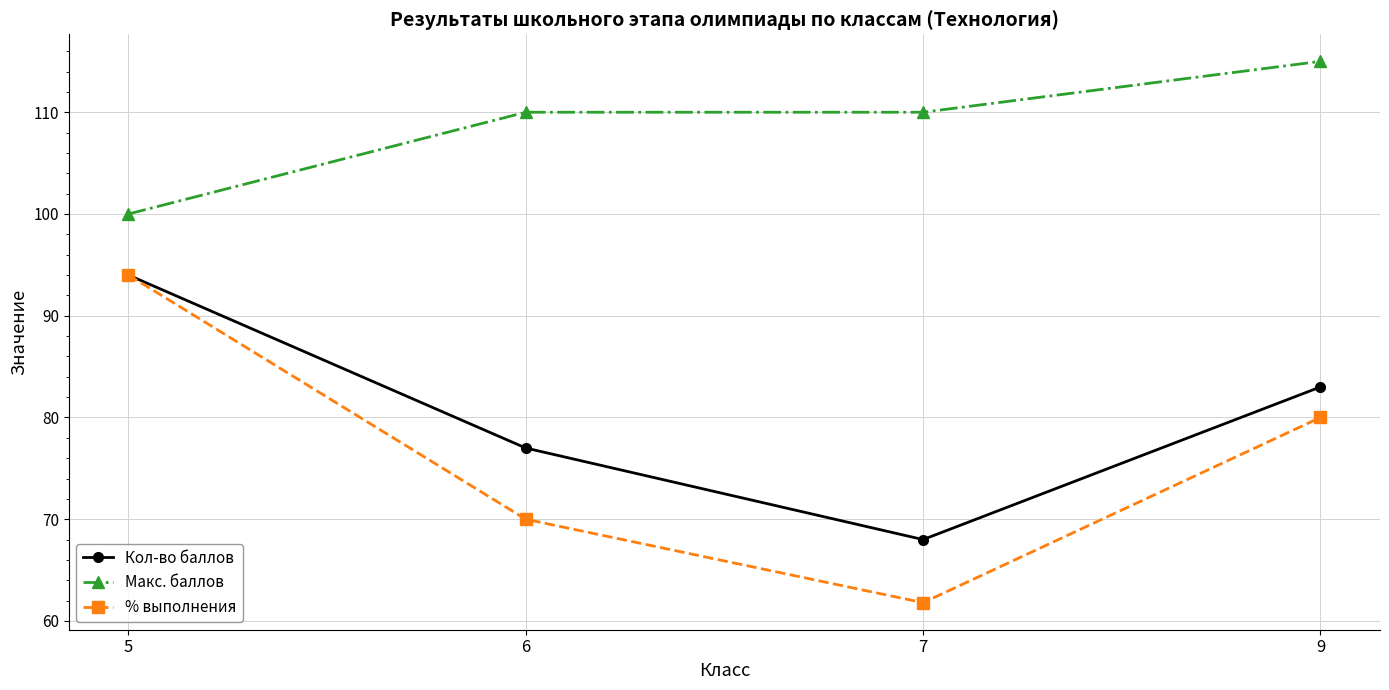

At how many categories does at least one series exceed 91?

4